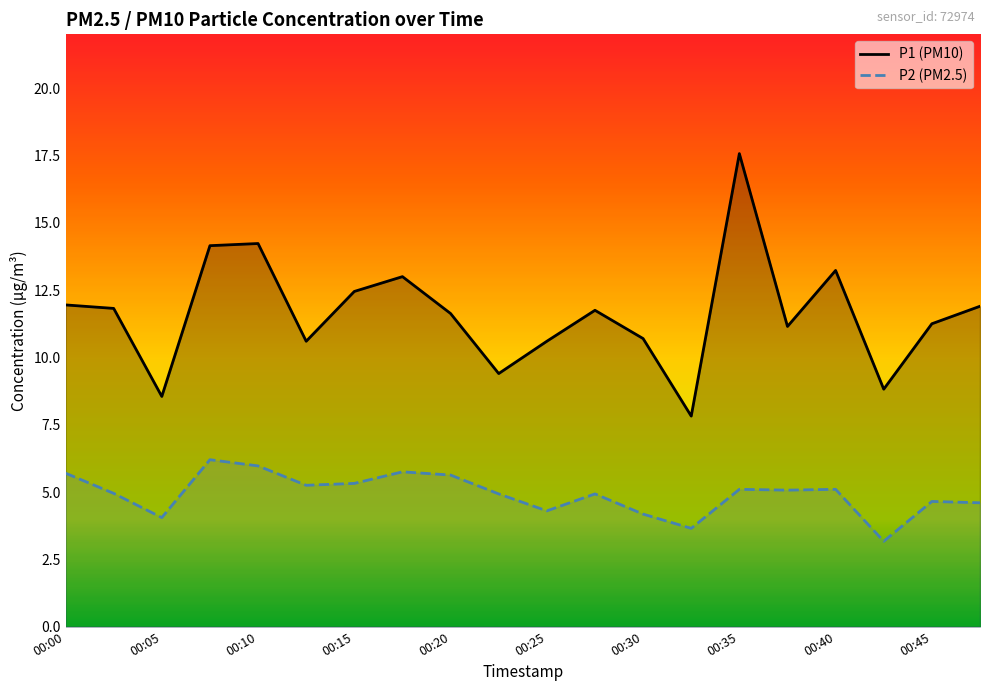

How many interior local peaks does the P1 (PM10) series have?

5